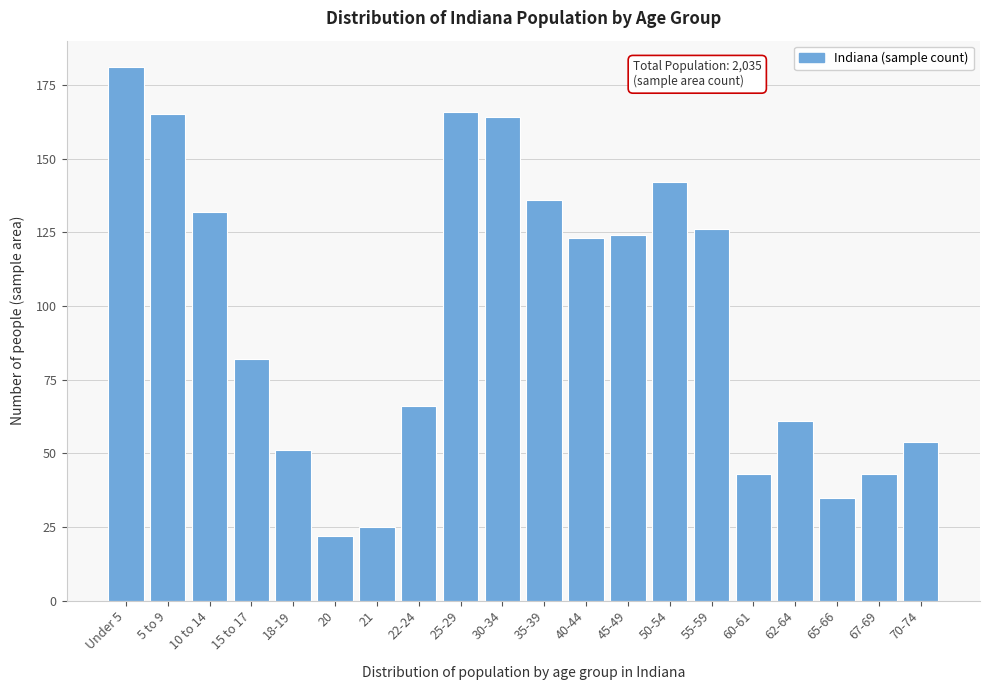

Reading right to left, list all the values displayed in this chart.

54	43	35	61	43	126	142	124	123	136	164	166	66	25	22	51	82	132	165	181